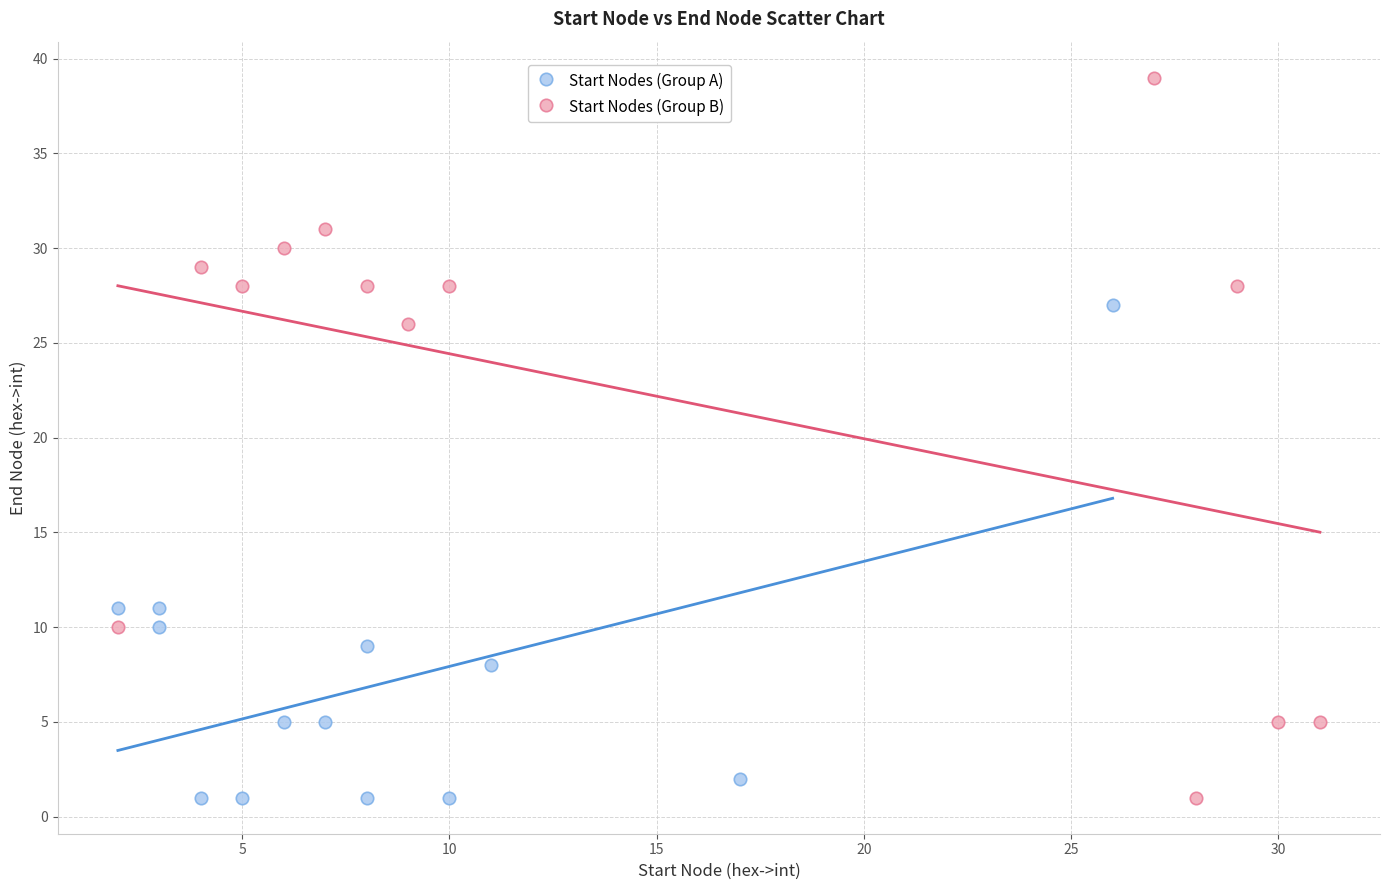

Which series has the widest spread of Y values?

Start Nodes (Group B)